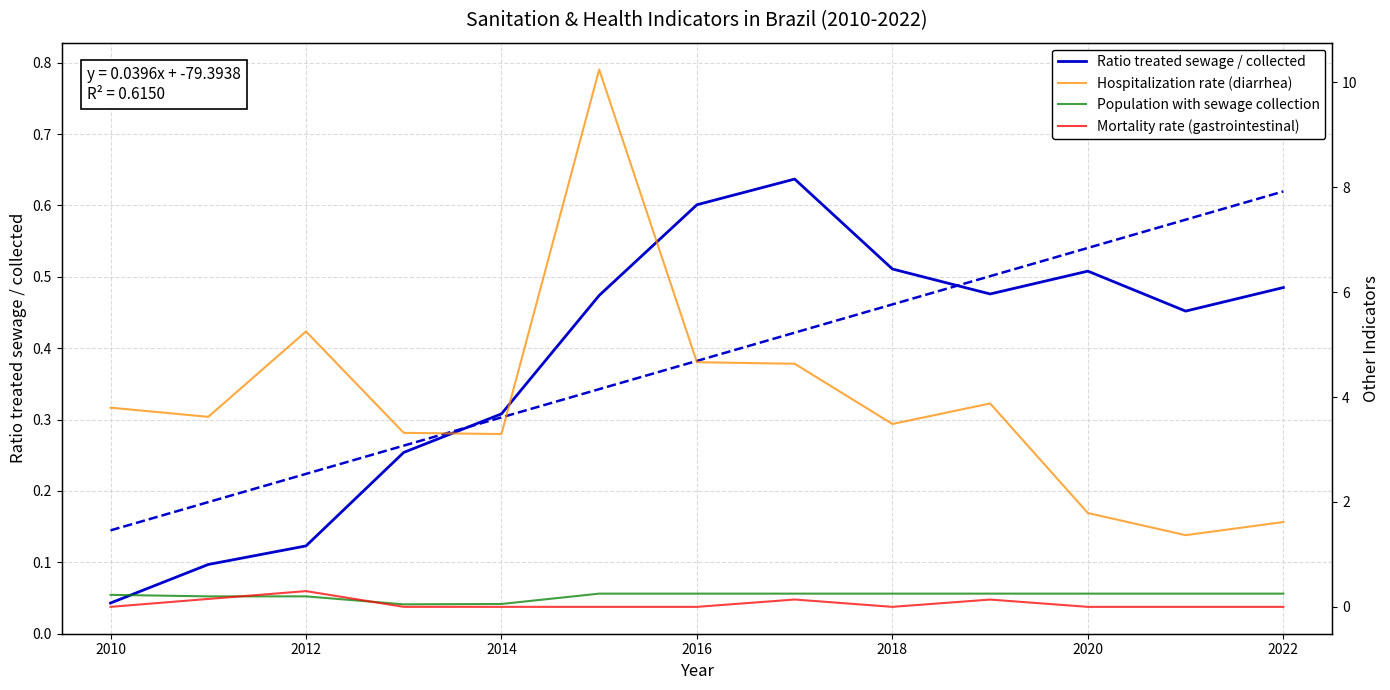

True or false: Population with sewage collection and Hospitalization rate (diarrhea) intersect in this chart.

False